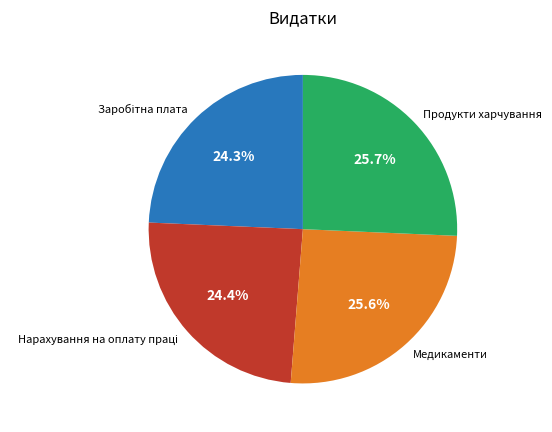

What is the total percentage of Медикаменти and Продукти харчування?

51.3%